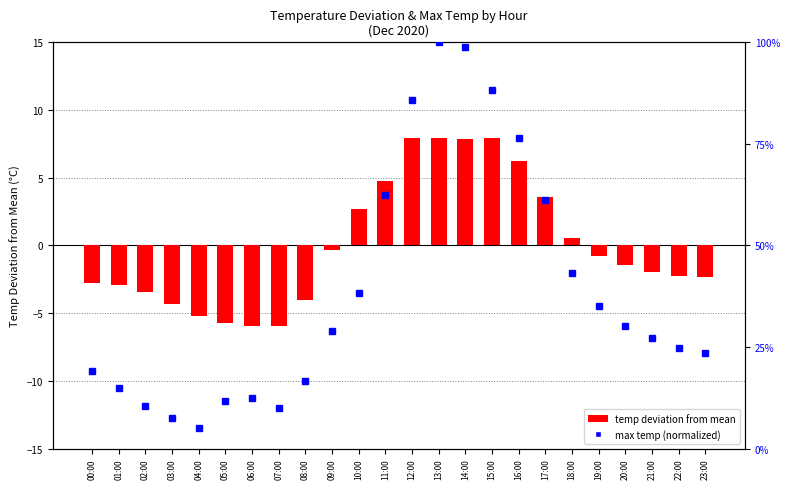

Are the bars grouped side by side (vs. stacked)?

No